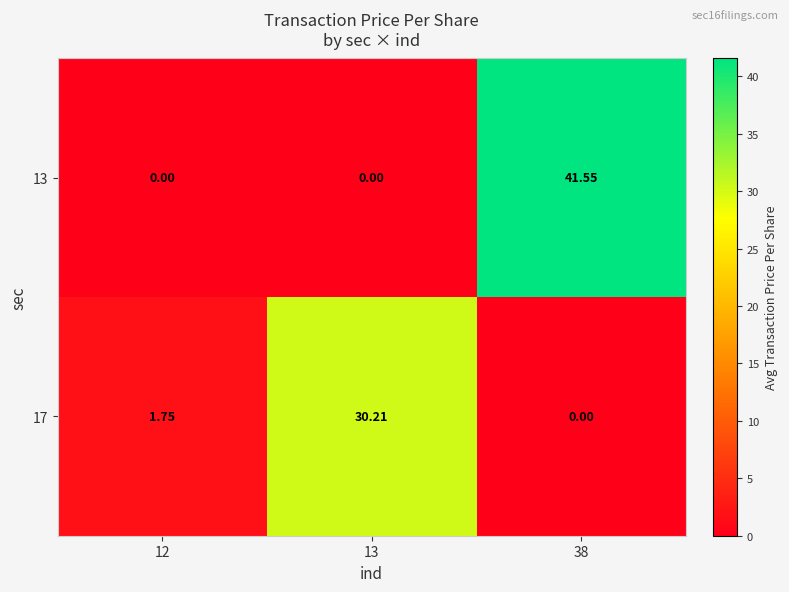

Is the value of 13 at 38 greater than the value of 17 at 38?

Yes